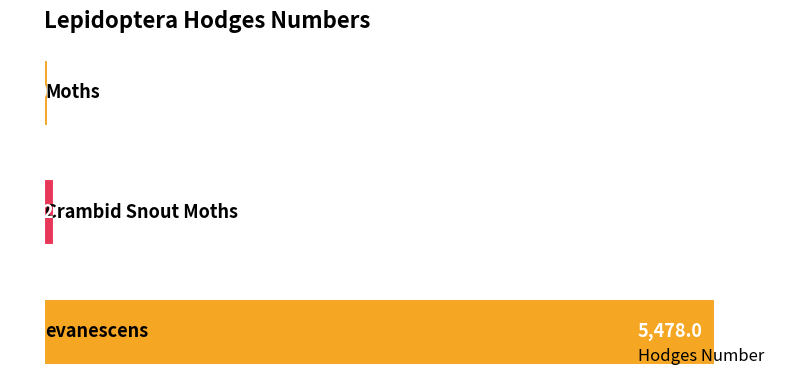

Are the bars horizontal?

Yes